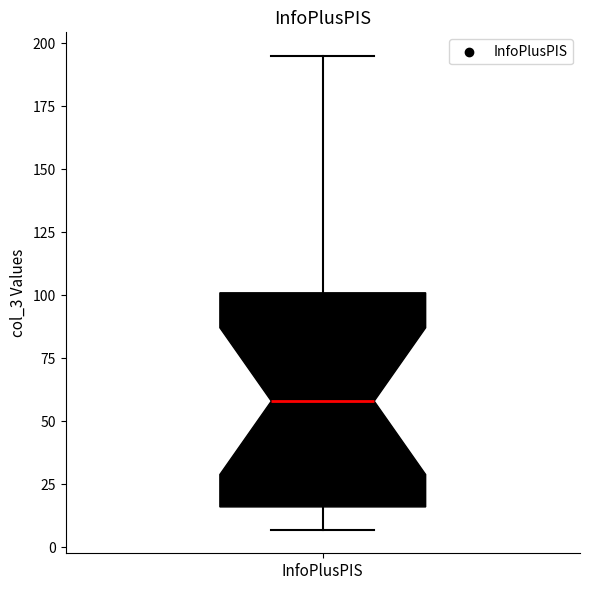

Where is the lower edge of the box for InfoPlusPIS on the y-axis? The values are not printed on the chart, so give them approximately, as read against the axis.

15